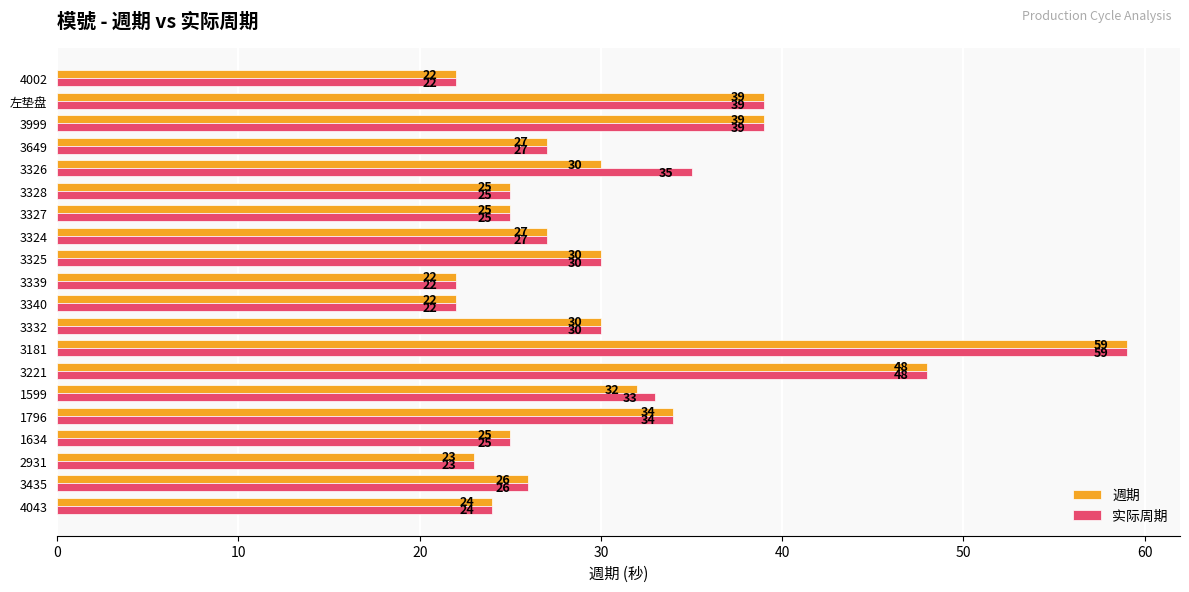

What is the average value of the 实际周期 series?

31